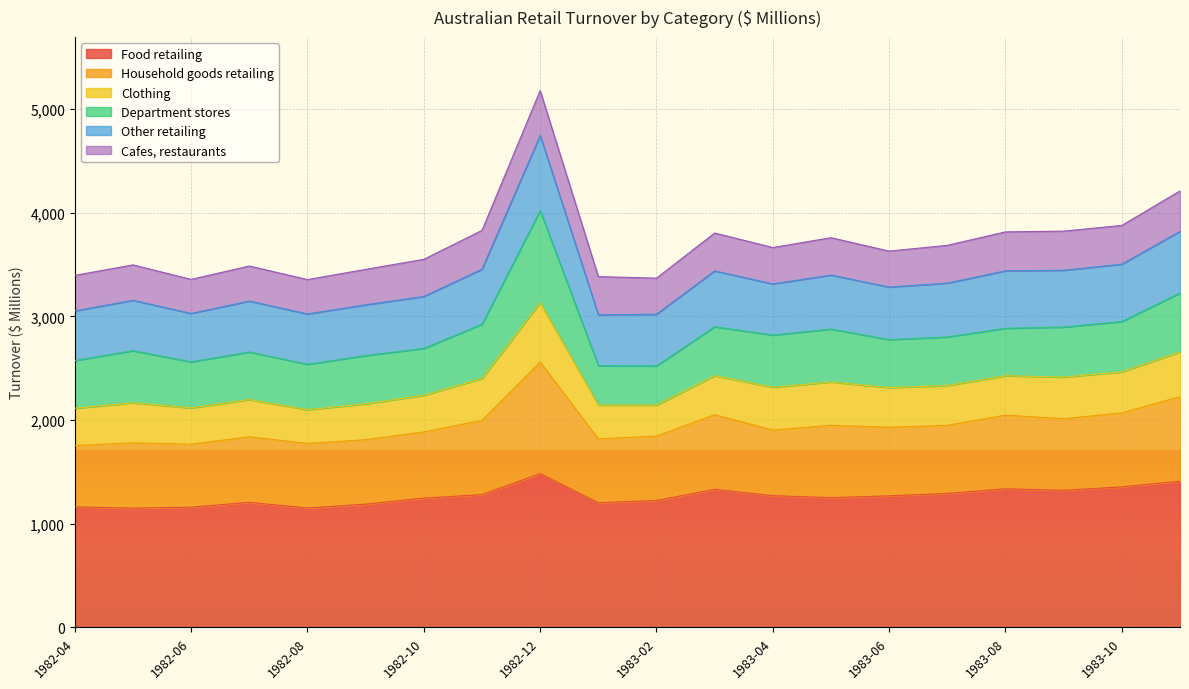

What is the total value across all series at 1982-04?

3396.4